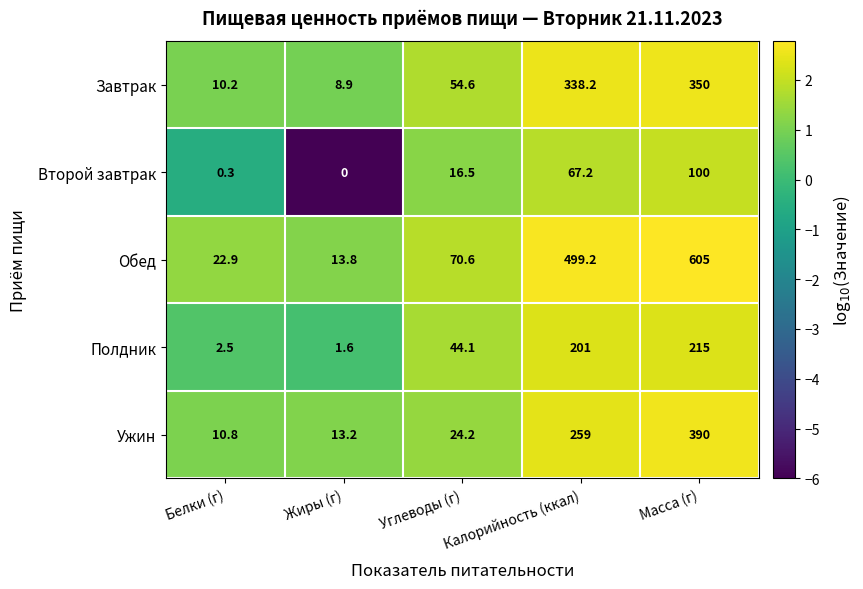

Which series has the largest range (max minus min)?

Обед